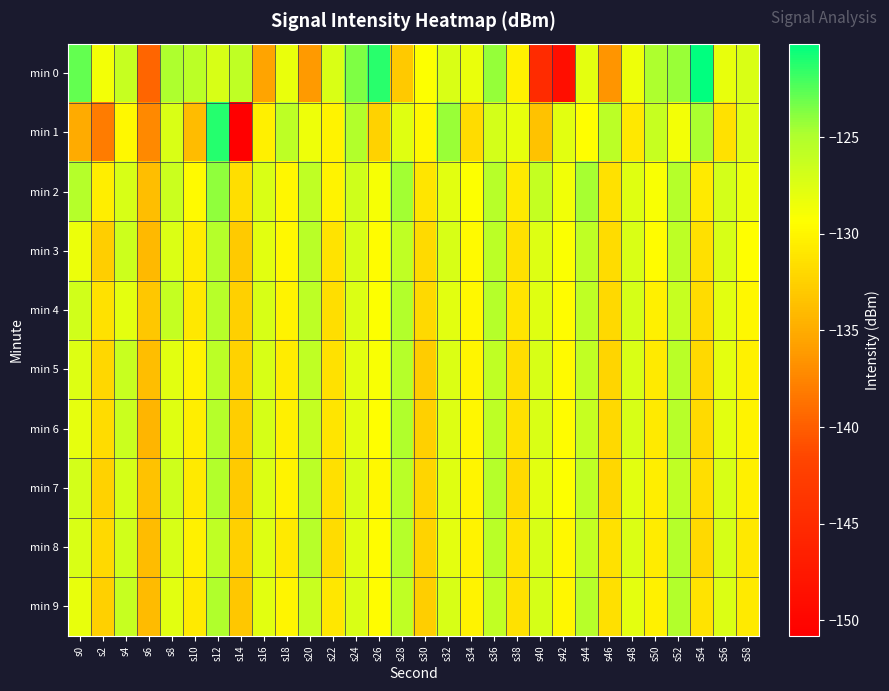

What is the difference between the highest and lowest values at s46?

11.0